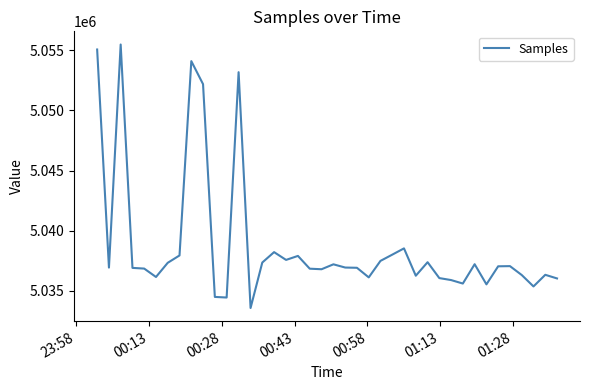

What is the difference between the maximum and minimum values?

21884